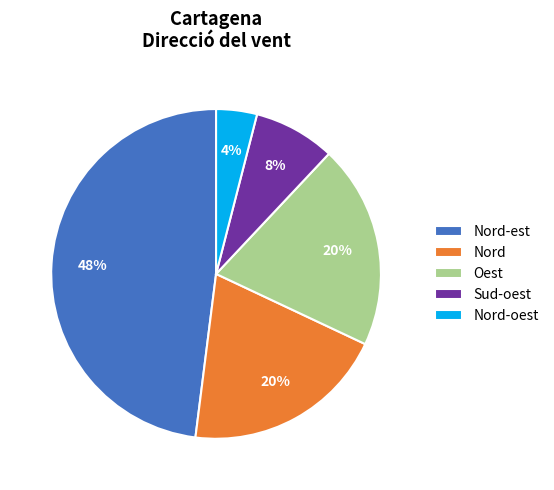

Which category has the smallest portion of the pie?

Nord-oest